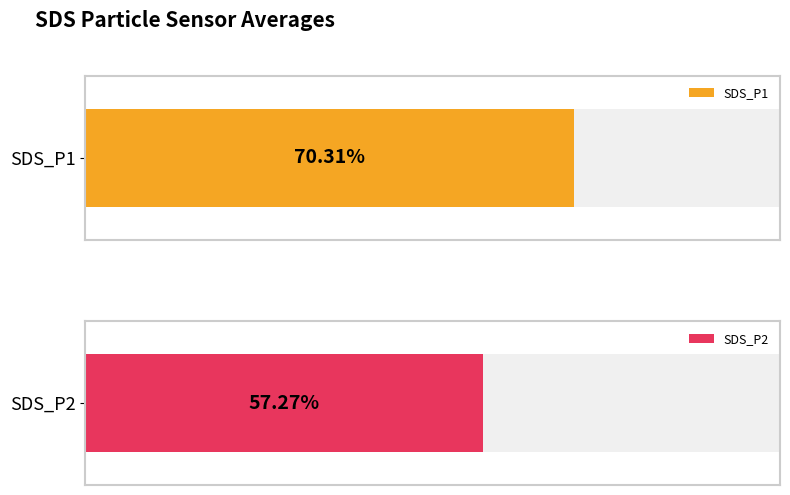

Rank the series by their average value, from lowest to highest.

SDS_P2, SDS_P1